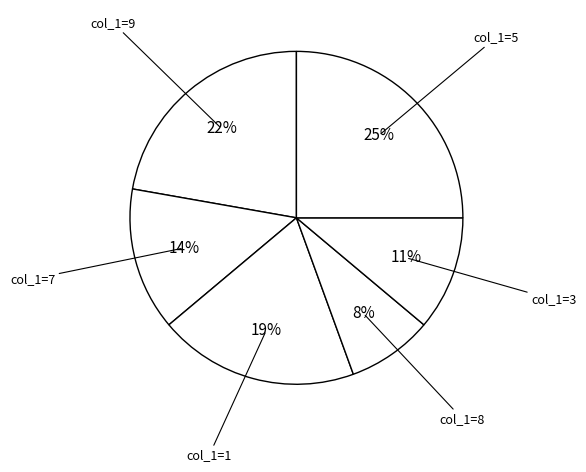

How many segments does this pie chart have?

6